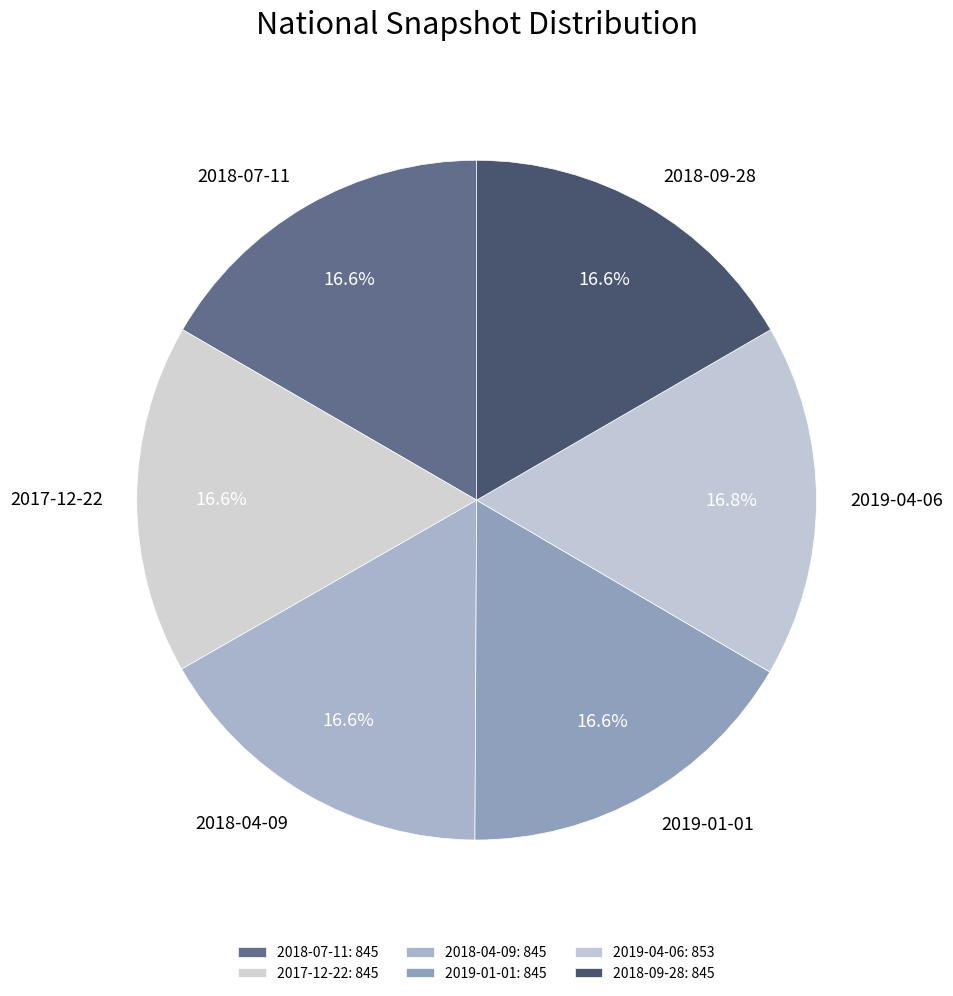

How many slices are in this pie chart?

6